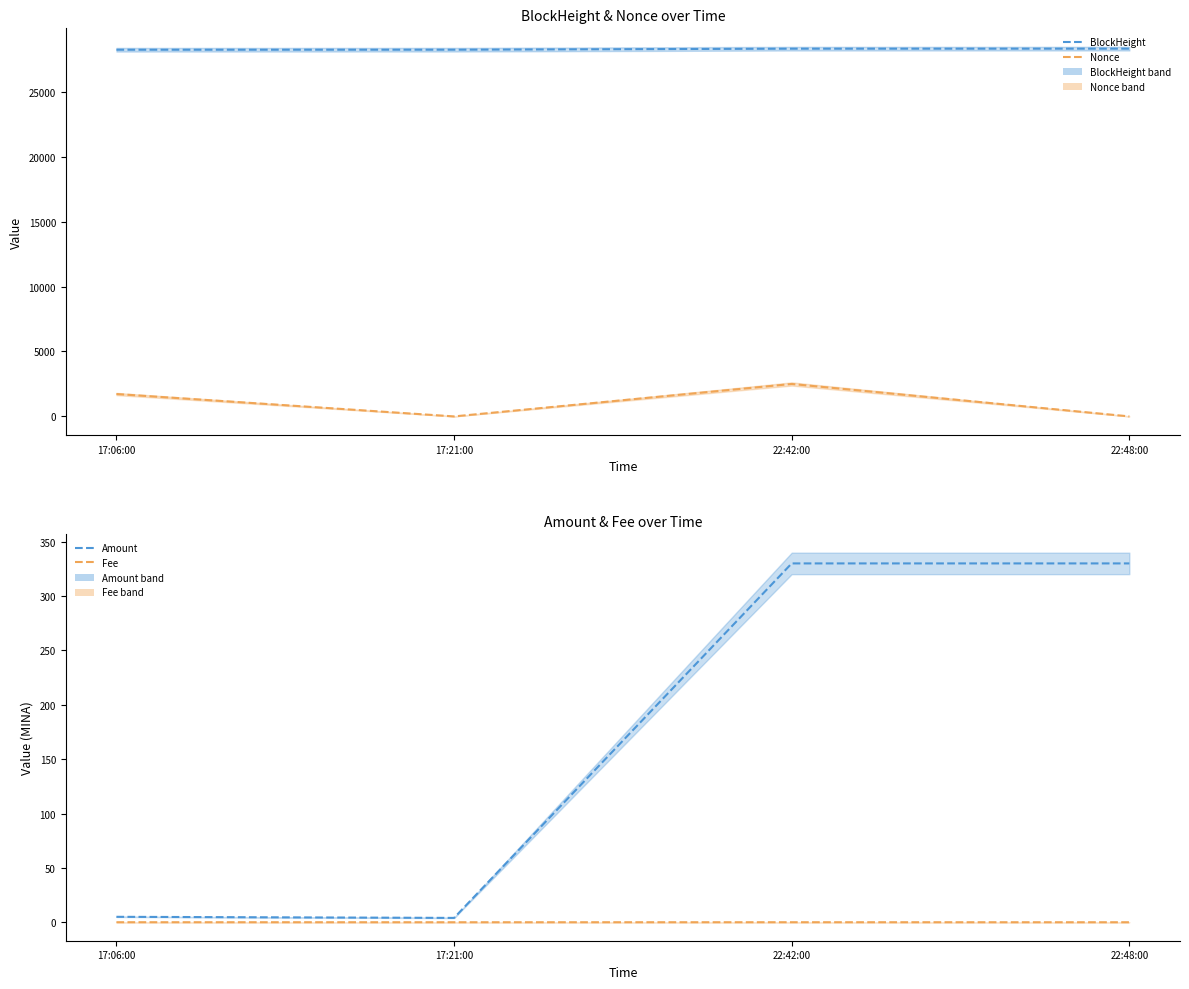

Which series changed the most between 22:42:00 and 22:48:00?

Nonce